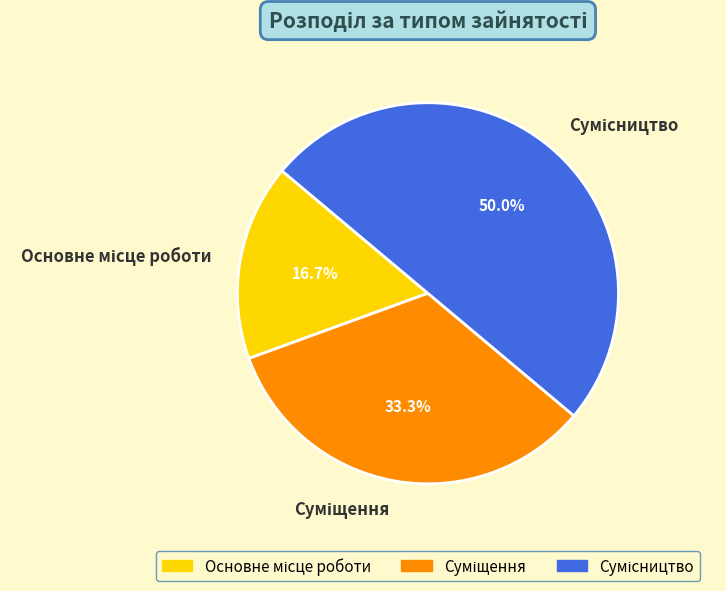

Count the number of slices in the pie.

3